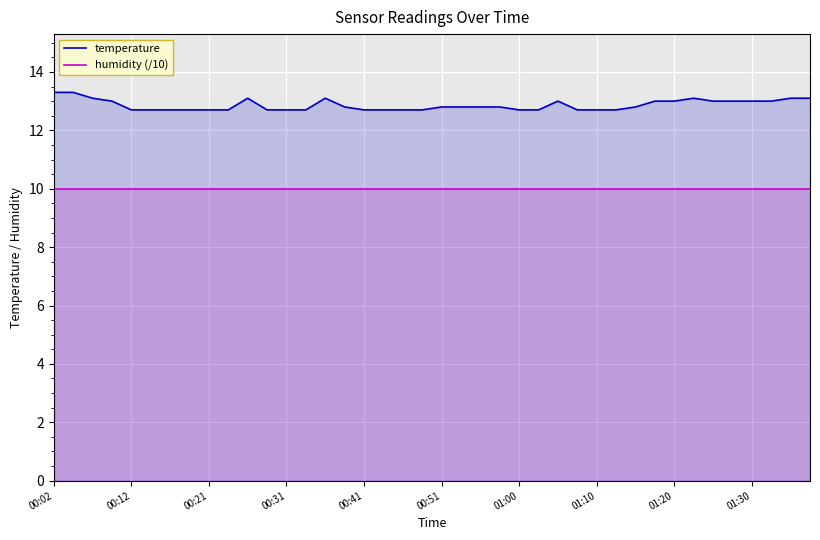

List the series in order of their overall mean, highest first.

temperature, humidity (/10)